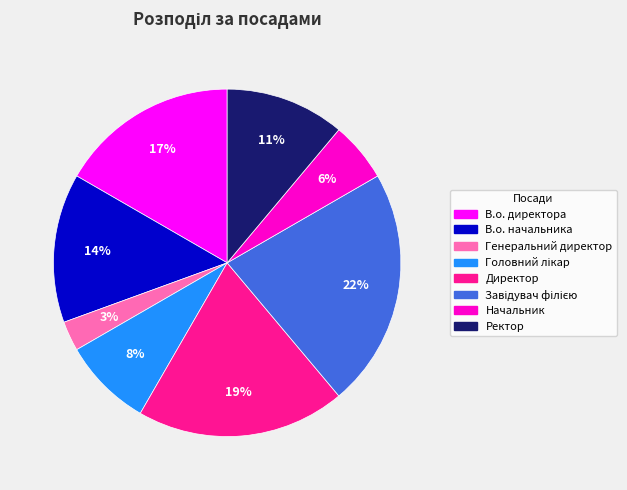

To the nearest percent, what is the difference between the largest and smallest slice percentages?

19%